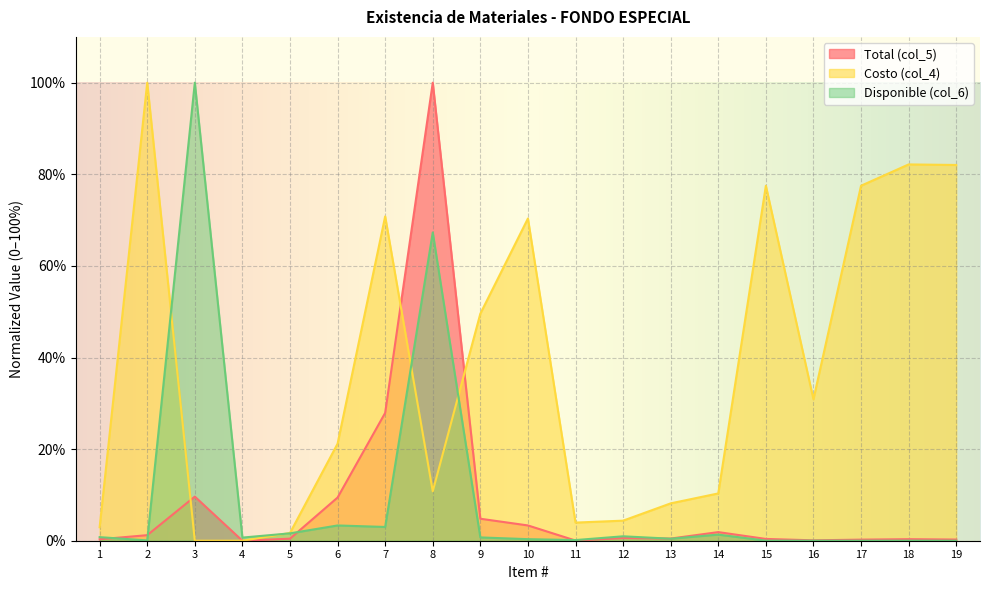

What is the average value of the Costo (col_4) series?

37.1